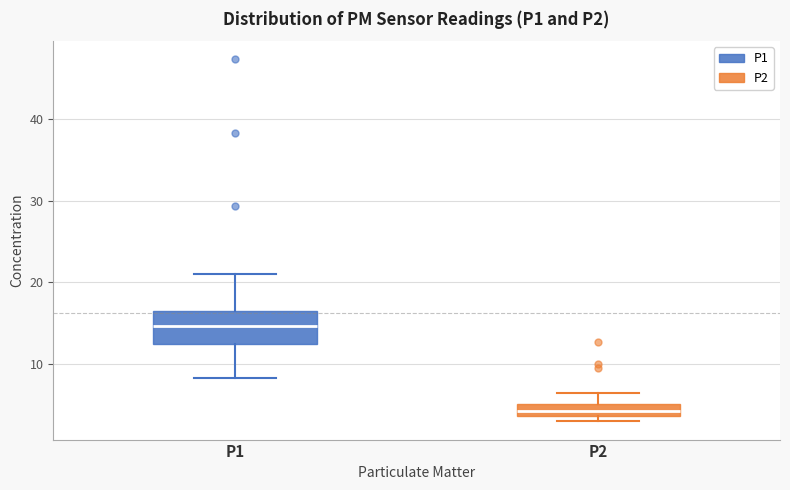

Which box is the tallest, from its lower edge to its upper edge?

P1